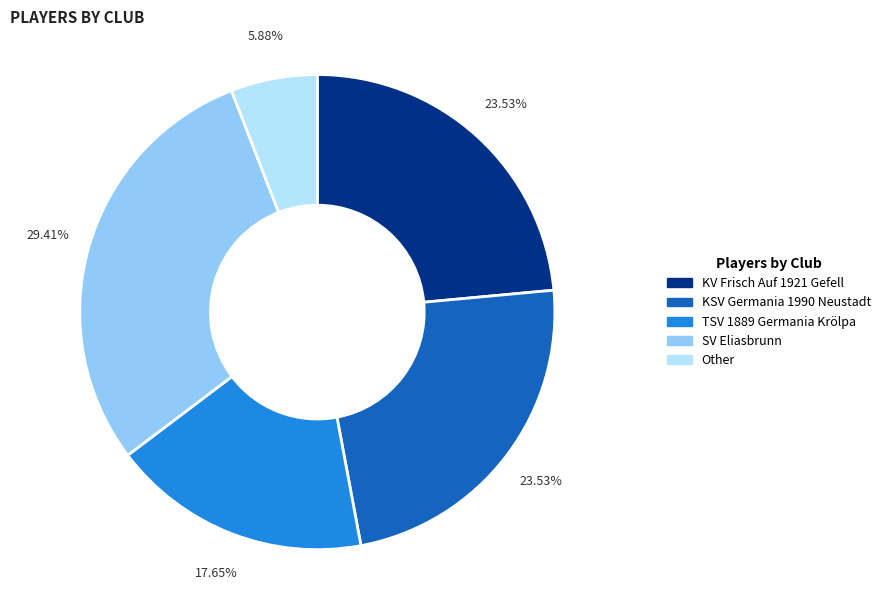

Is there a majority slice in this chart?

No